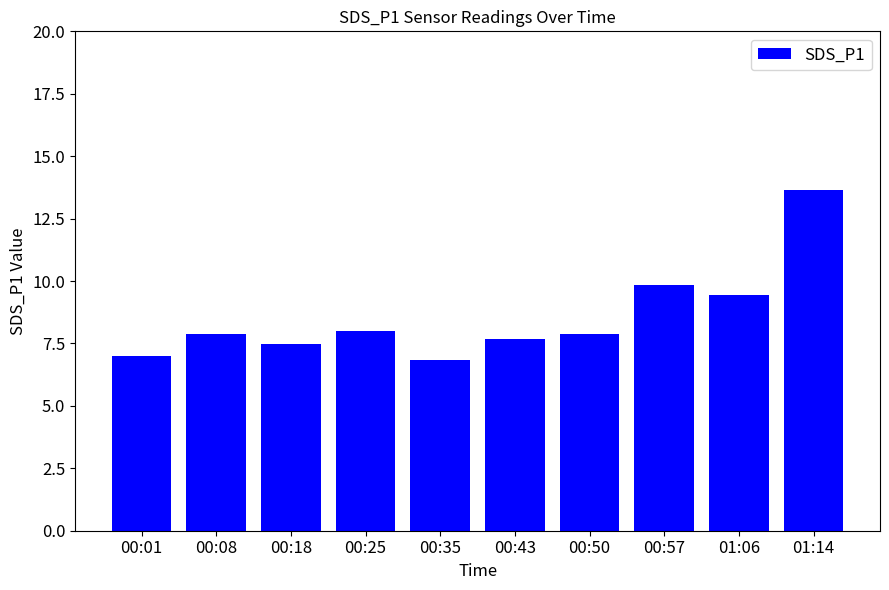

What is the value of the 4th bar from the left?

8.0